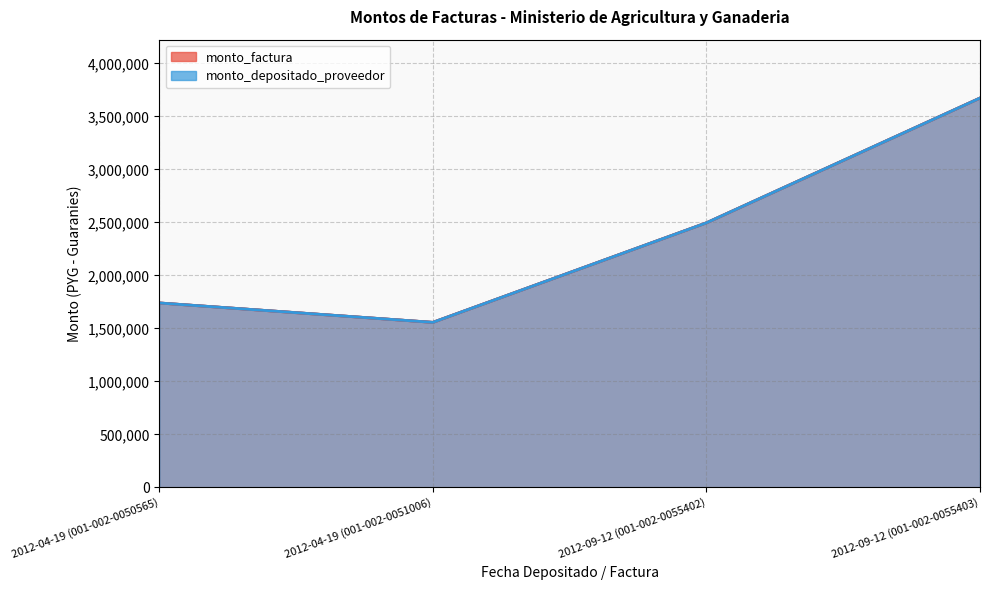

How many categories are shown in the chart?

4